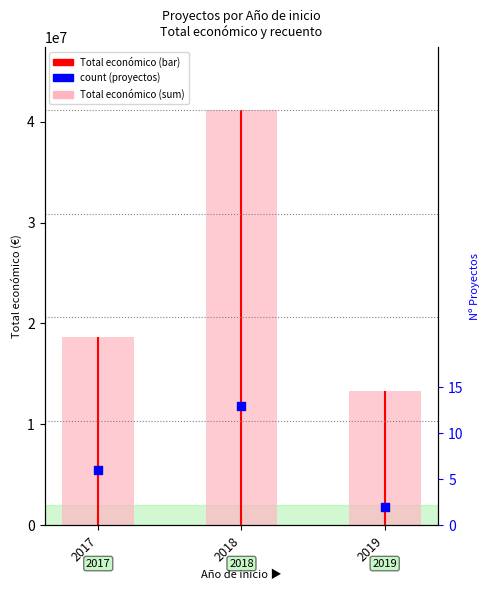

At how many categories does at least one series exceed 11743053?

3